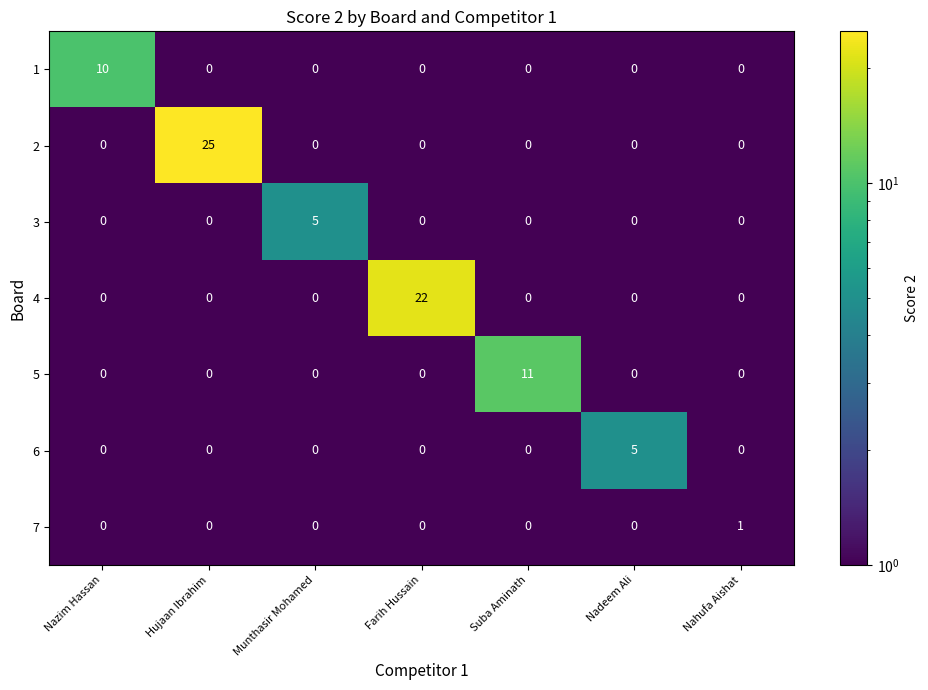

Which series has the largest range (max minus min)?

2